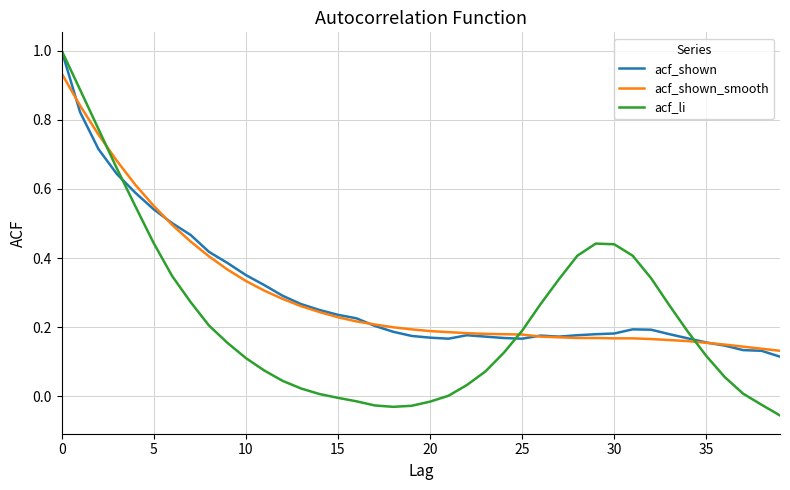

What is the maximum value for acf_shown?

1.0